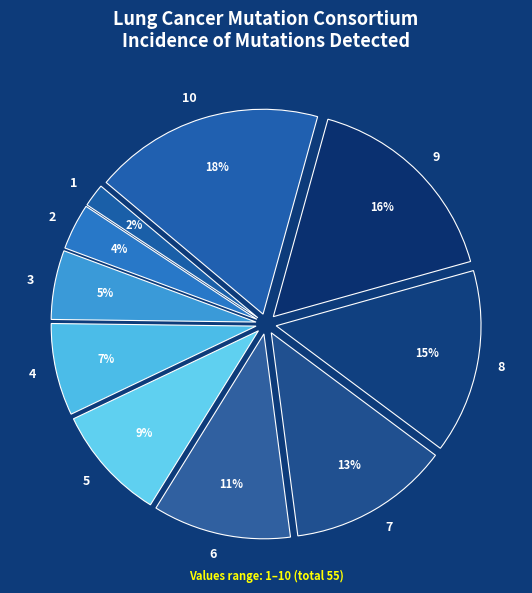

Which category has the biggest portion of the pie?

10